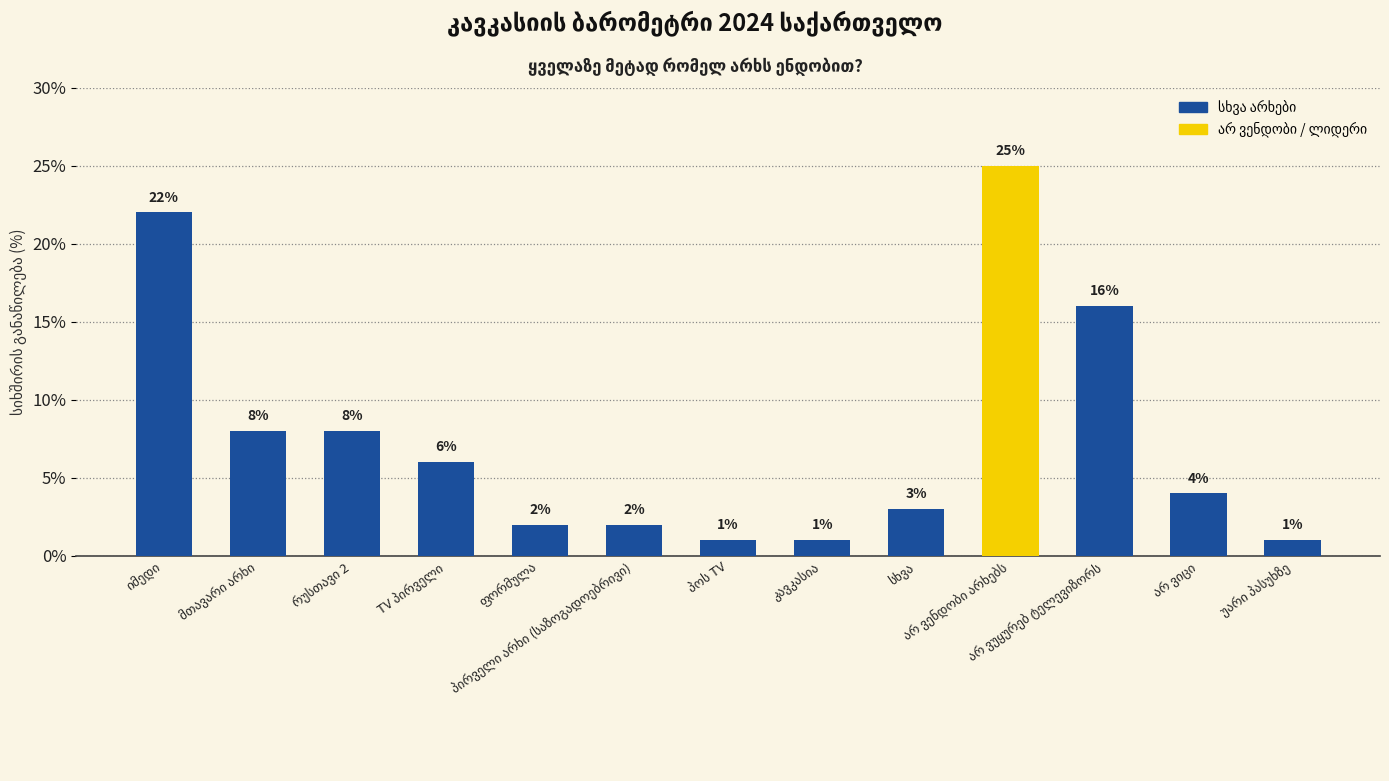

What is the sum of all values?

99